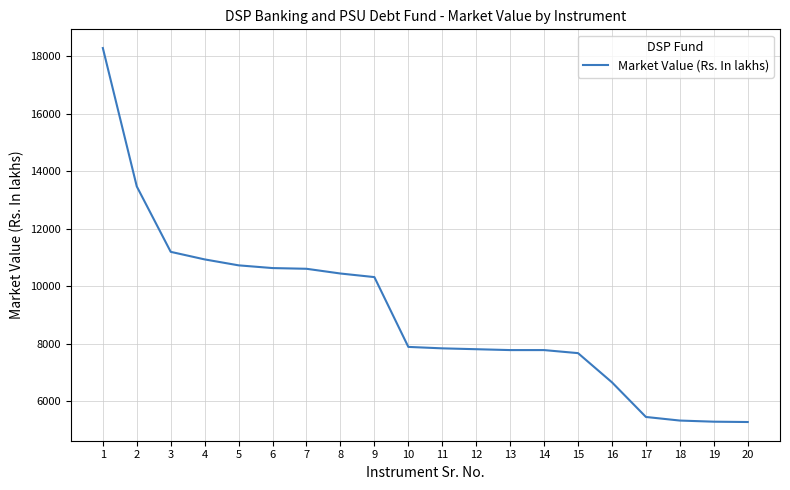

What is the difference between the second highest and second lowest values?

8190.3